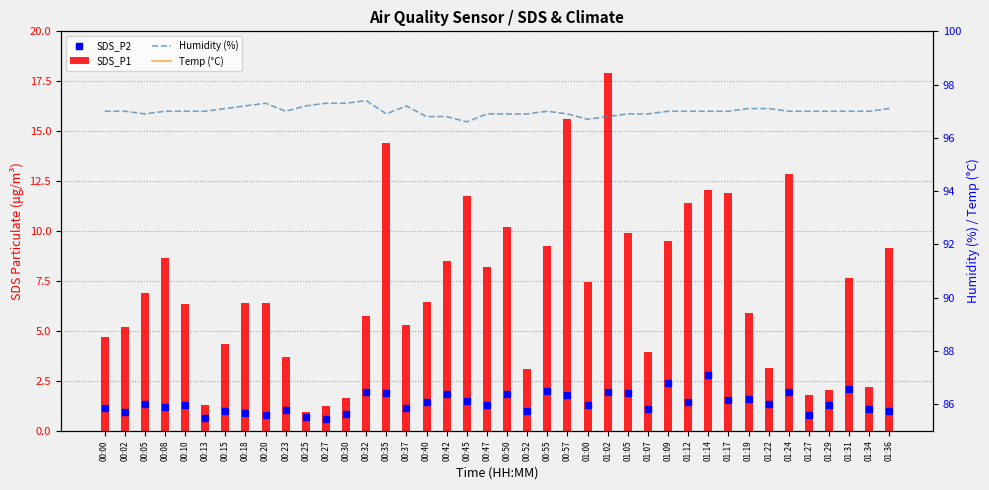

Which series has the largest total across all categories?

Humidity (%)